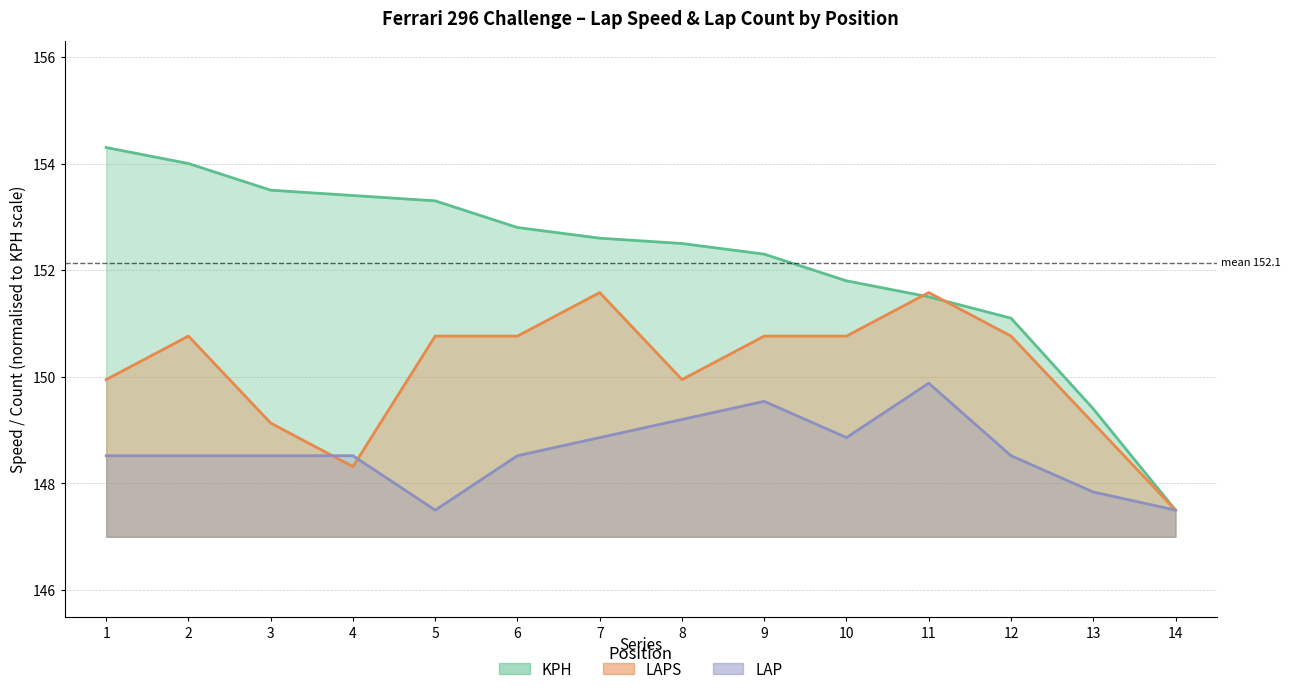

Is it true that KPH equals 154.0 at 2?

True